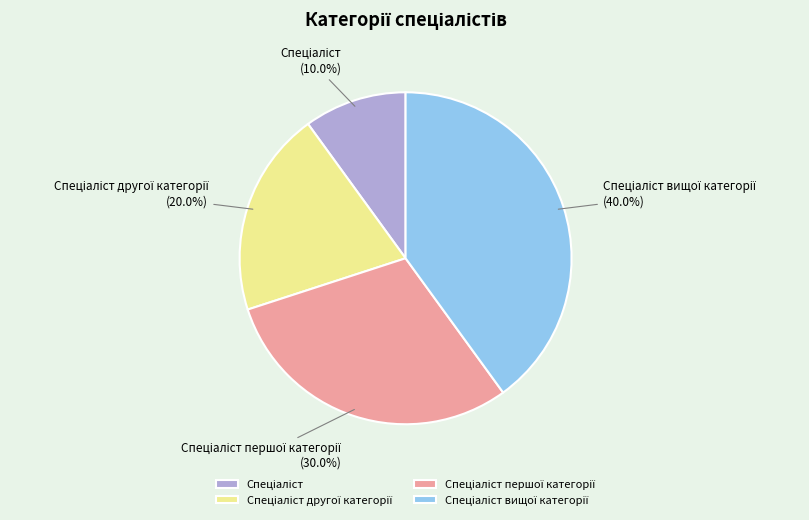

Does any single category account for the majority?

No